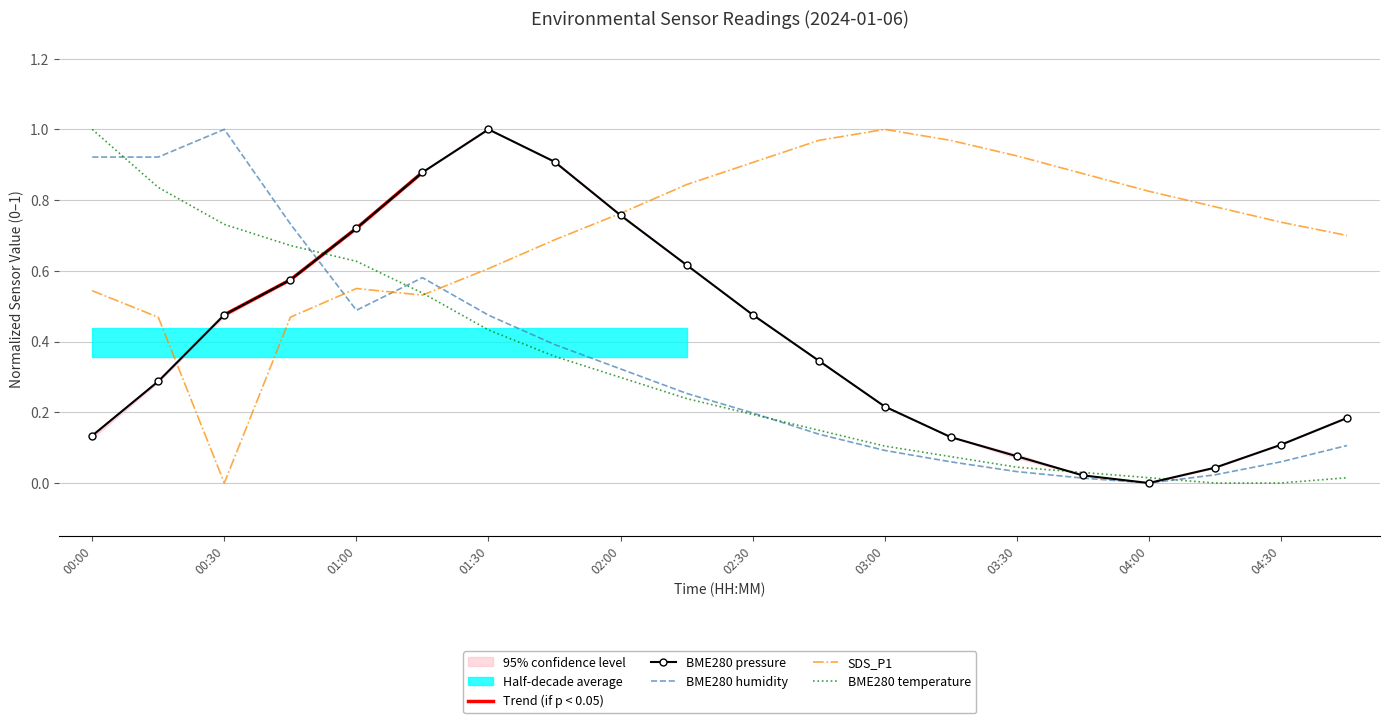

List the series in order of their peak value, highest first.

BME280_pressure, BME280_humidity, SDS_P1, BME280_temperature